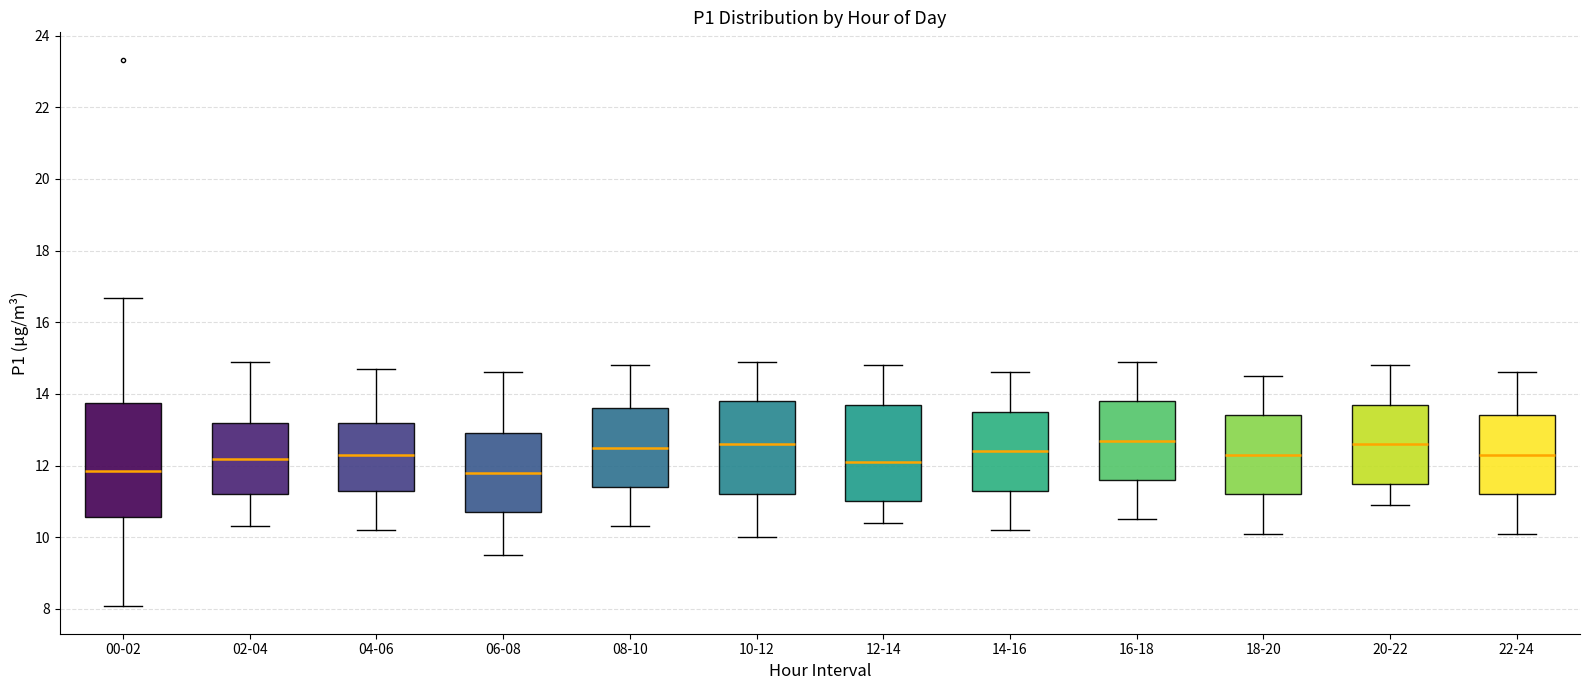

Where does the lower whisker of the box for 14-16 end on the y-axis? The values are not printed on the chart, so give them approximately, as read against the axis.

10.2